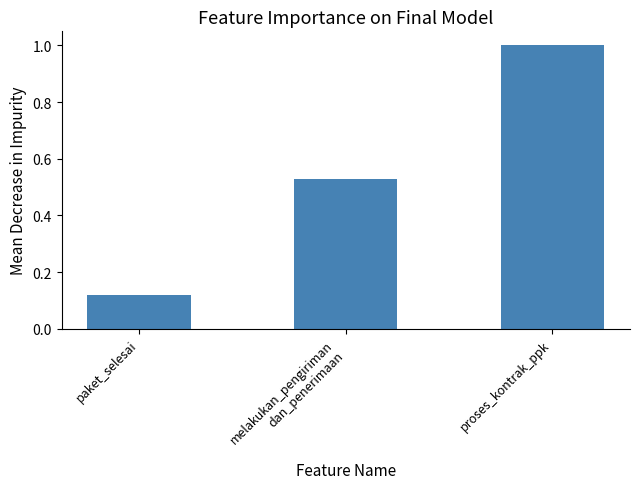

What is the label of the 2nd bar from the right?

melakukan_pengiriman
dan_penerimaan